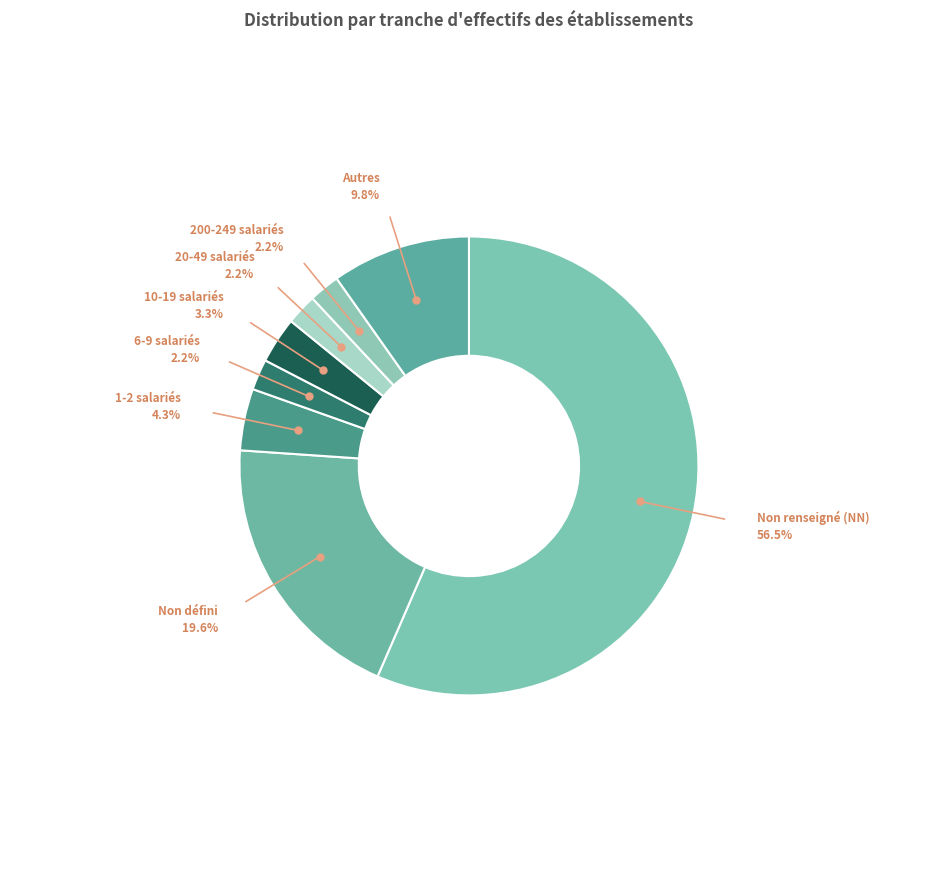

What is the largest slice in the pie chart?

Non renseigné (NN)